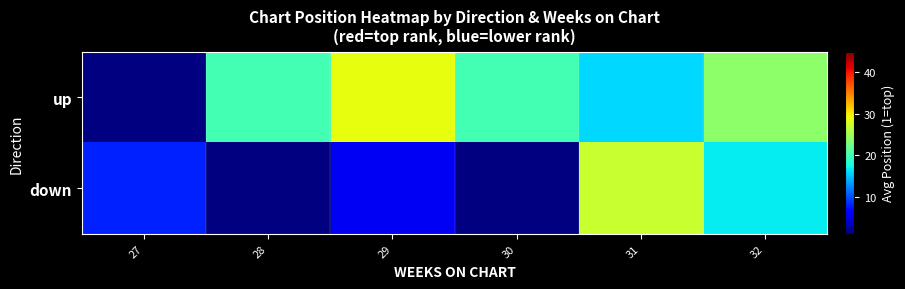

How many values in down are above zero?

4